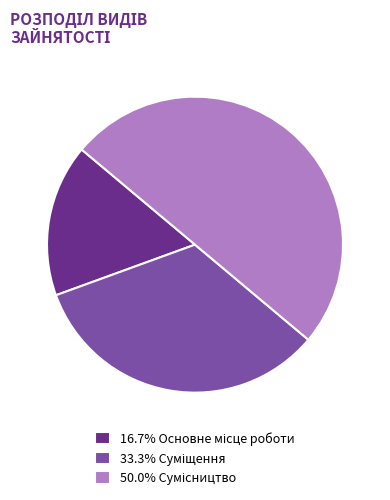

How many segments does this pie chart have?

3